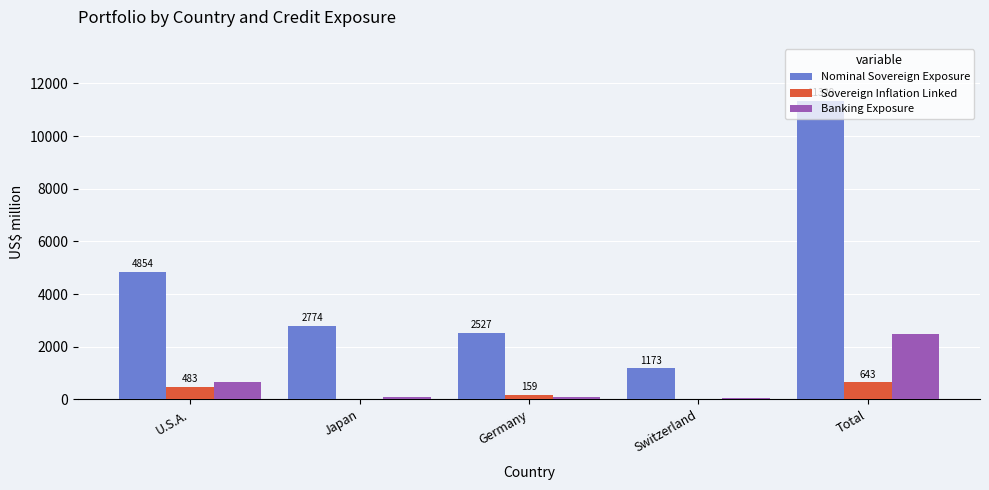

At which label is Banking Exposure closest to 1269?

U.S.A.